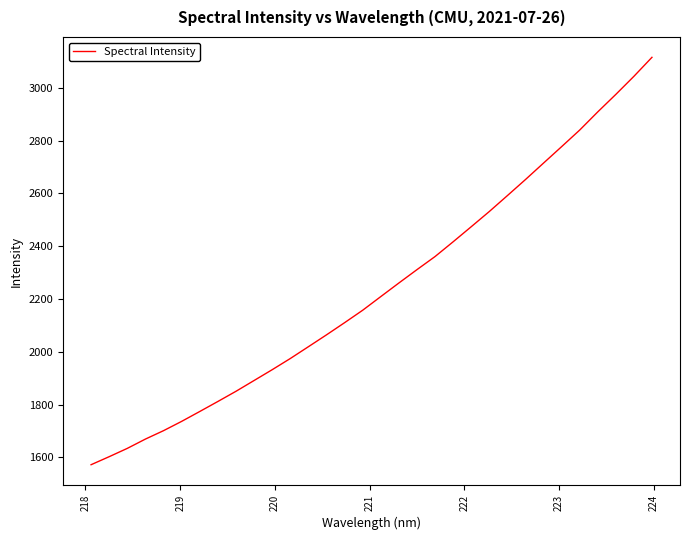

What is the difference between the maximum and minimum values?

1542.4